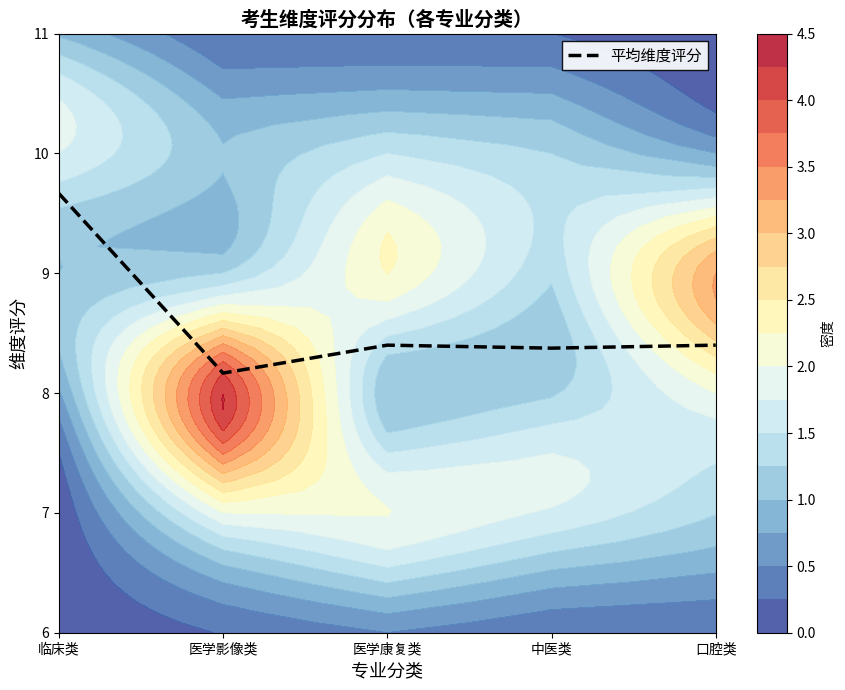

Approximately how many times larger is the value at 中医类 compared to 医学康复类?

1.0